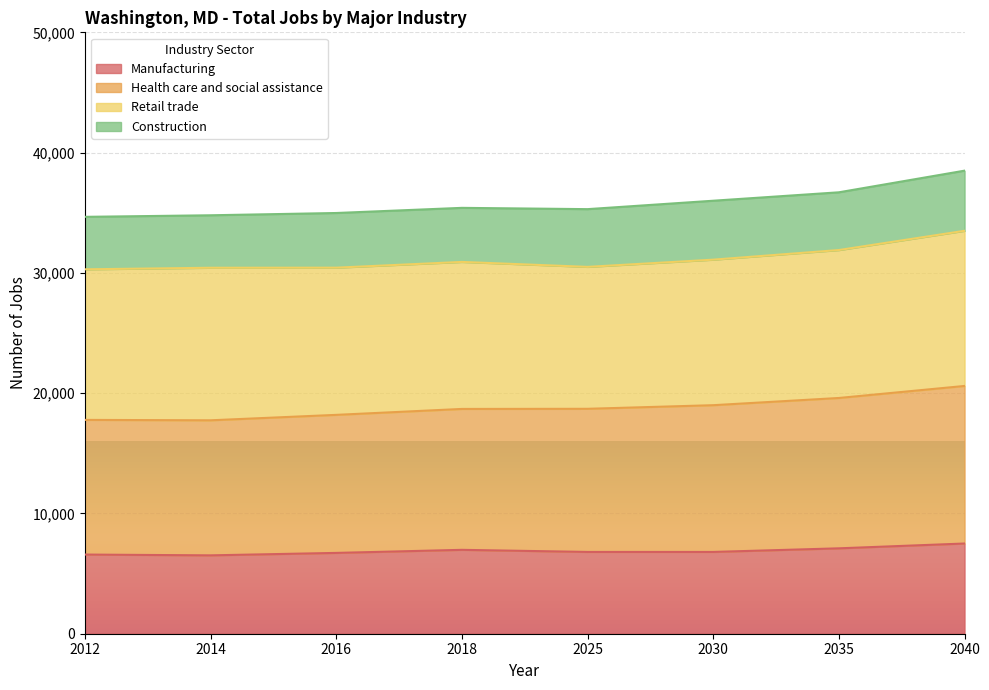

What is the difference between the Manufacturing values at 2035 and 2040?

400